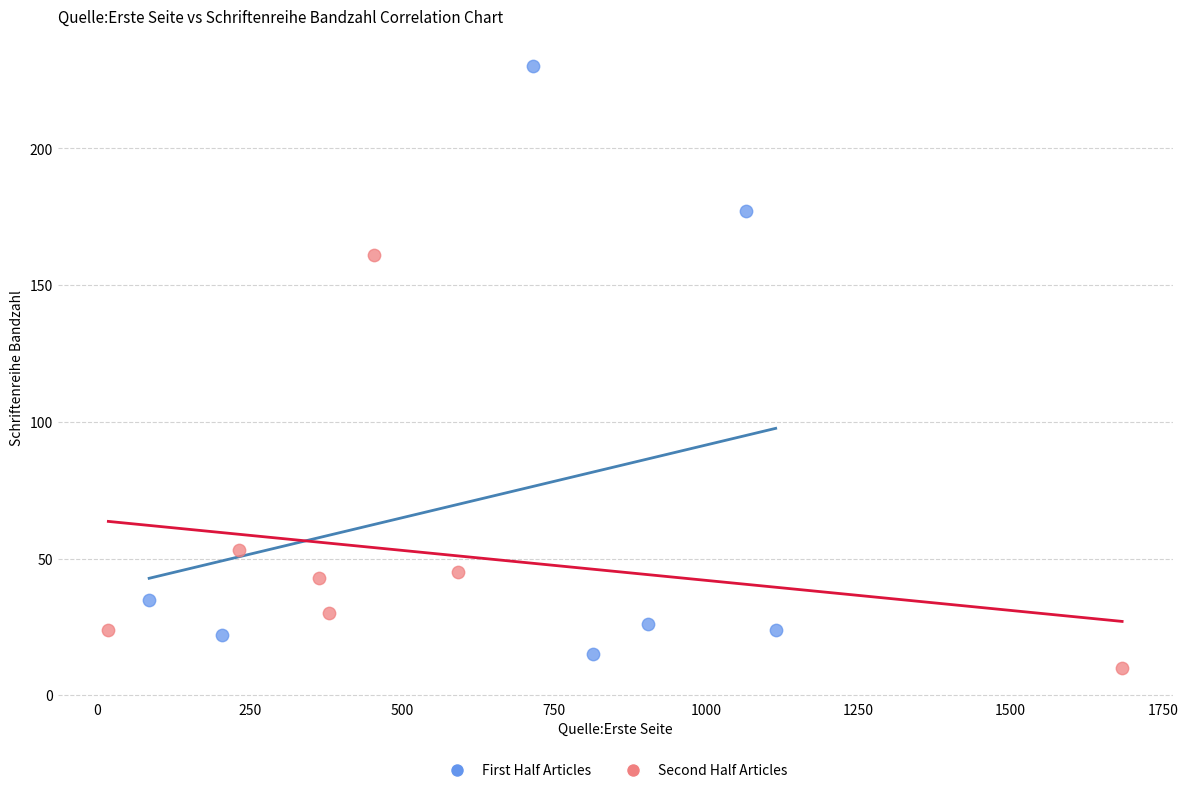

Which series reaches the maximum Y coordinate?

First Half Articles